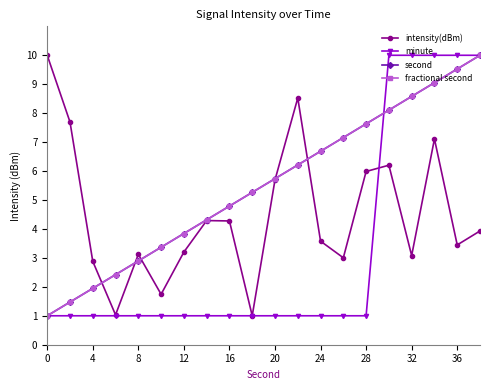

What is the difference between the maximum and second lowest values in the second series?

8.5